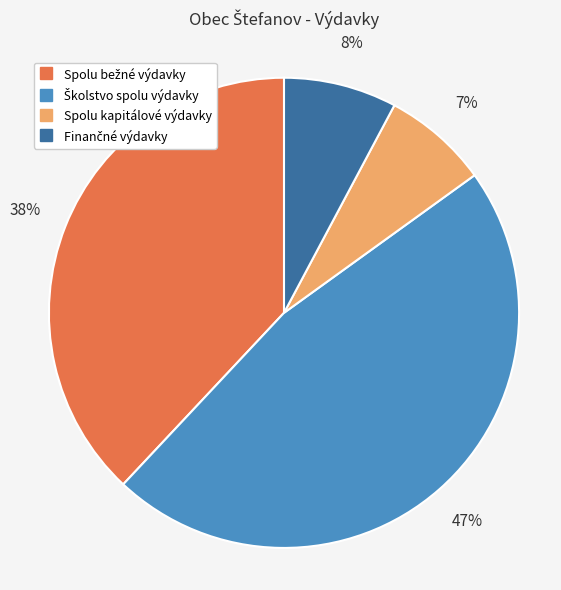

To the nearest percent, what is the difference between the largest and smallest slice percentages?

40%